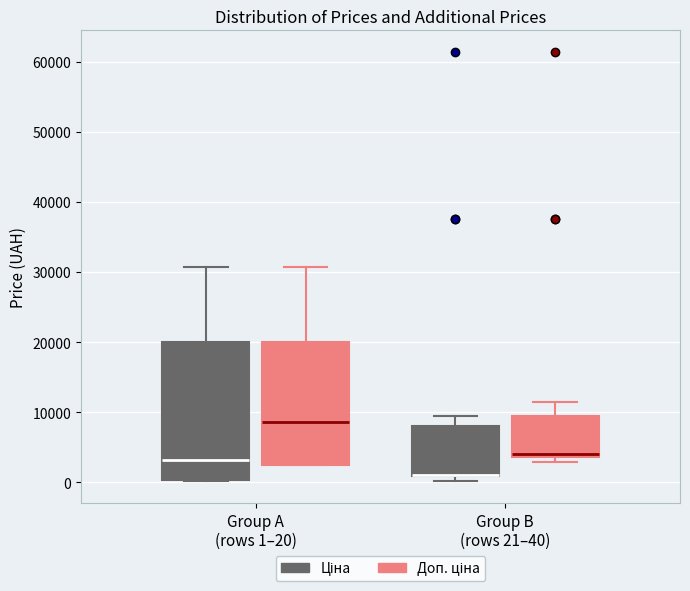

Reading left to right, read every box against the y-axis: the position of its median line, the range the box covers, and the ends of its whiskers. The values are not printed on the chart, so give them approximately, as read against the axis.

Group A (rows 1–20) (Ціна): median 3000, box 0 to 20000, whiskers 0 to 31000
Group A (rows 1–20) (Доп. ціна): median 9000, box 2000 to 20000, whiskers 2000 to 31000
Group B (rows 21–40) (Ціна): median 1000 (drawn on the box's lower edge), box 1000 to 8000, whiskers 0 to 9000
Group B (rows 21–40) (Доп. ціна): median 4000 (just above the box's lower edge), box 4000 to 9000, whiskers 3000 to 11000